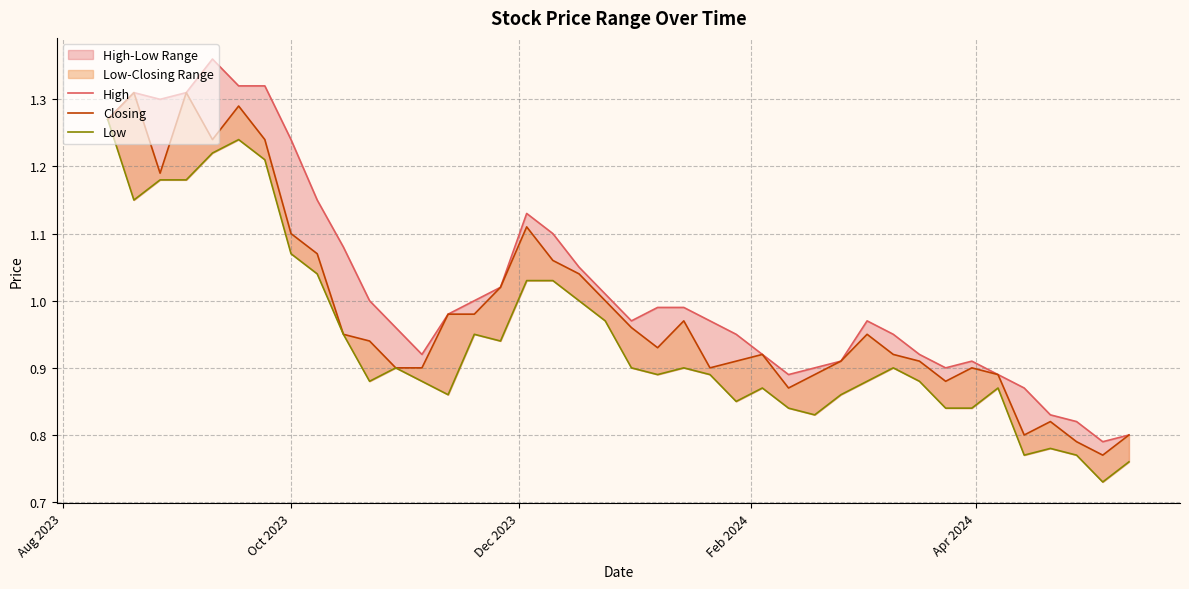

Does the chart have visible grid lines?

Yes